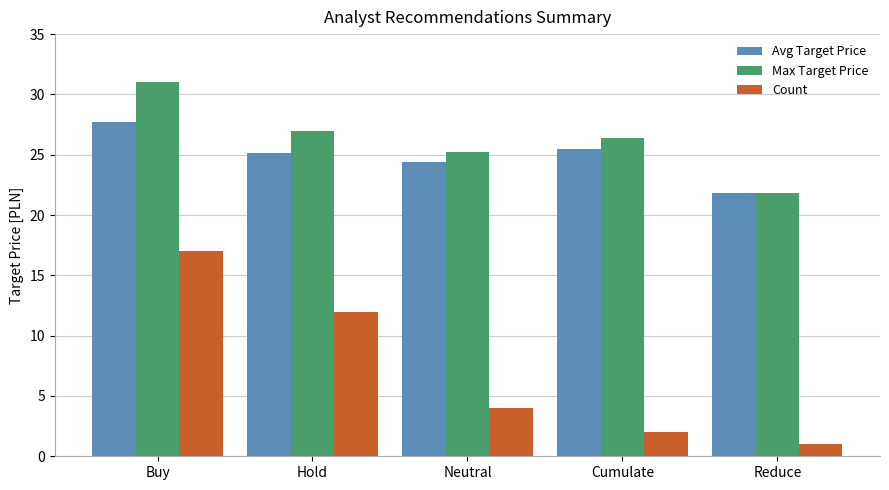

What is the minimum value shown in the chart?

1.0